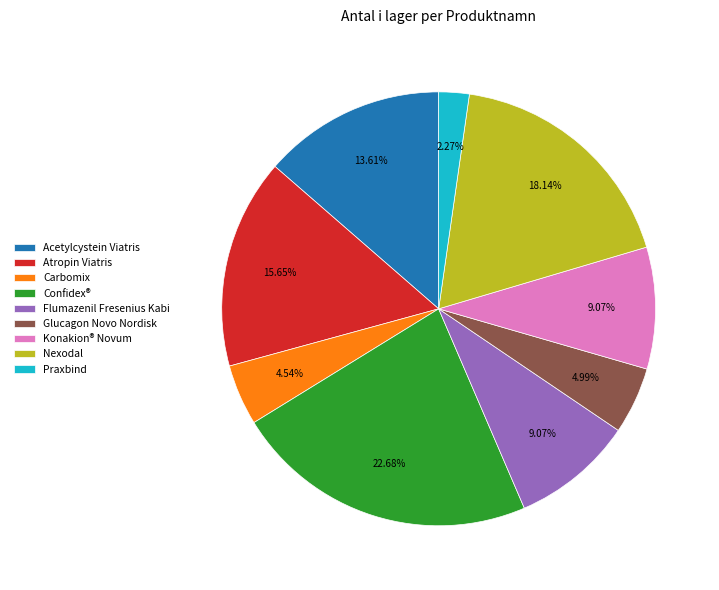

To the nearest percent, what is the difference between the largest and smallest slice percentages?

20%